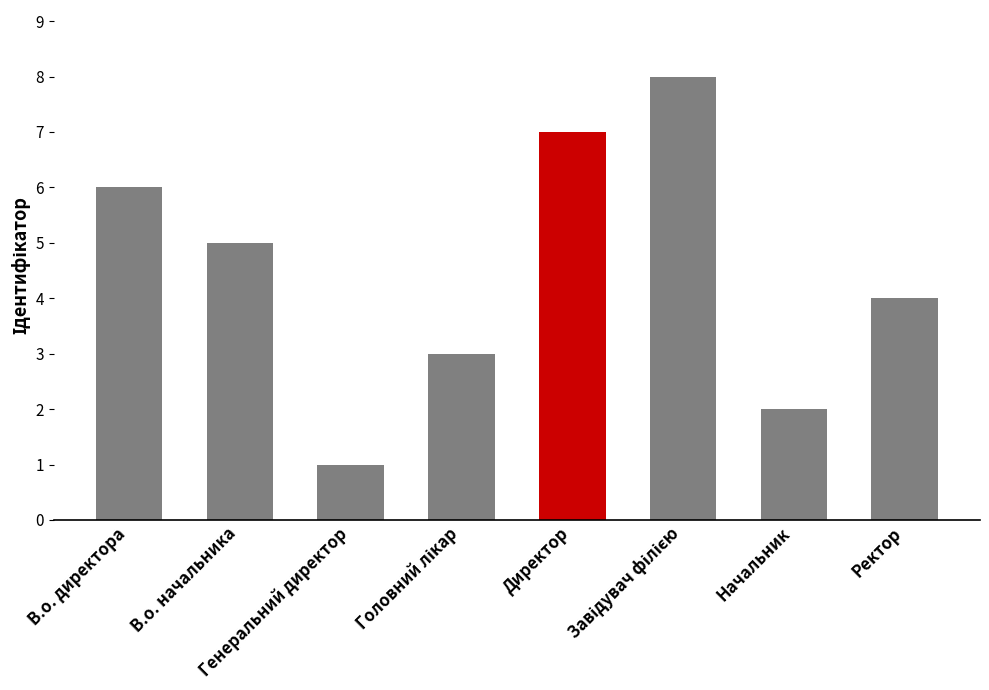

Between В.о. начальника and Ректор, which is larger?

В.о. начальника